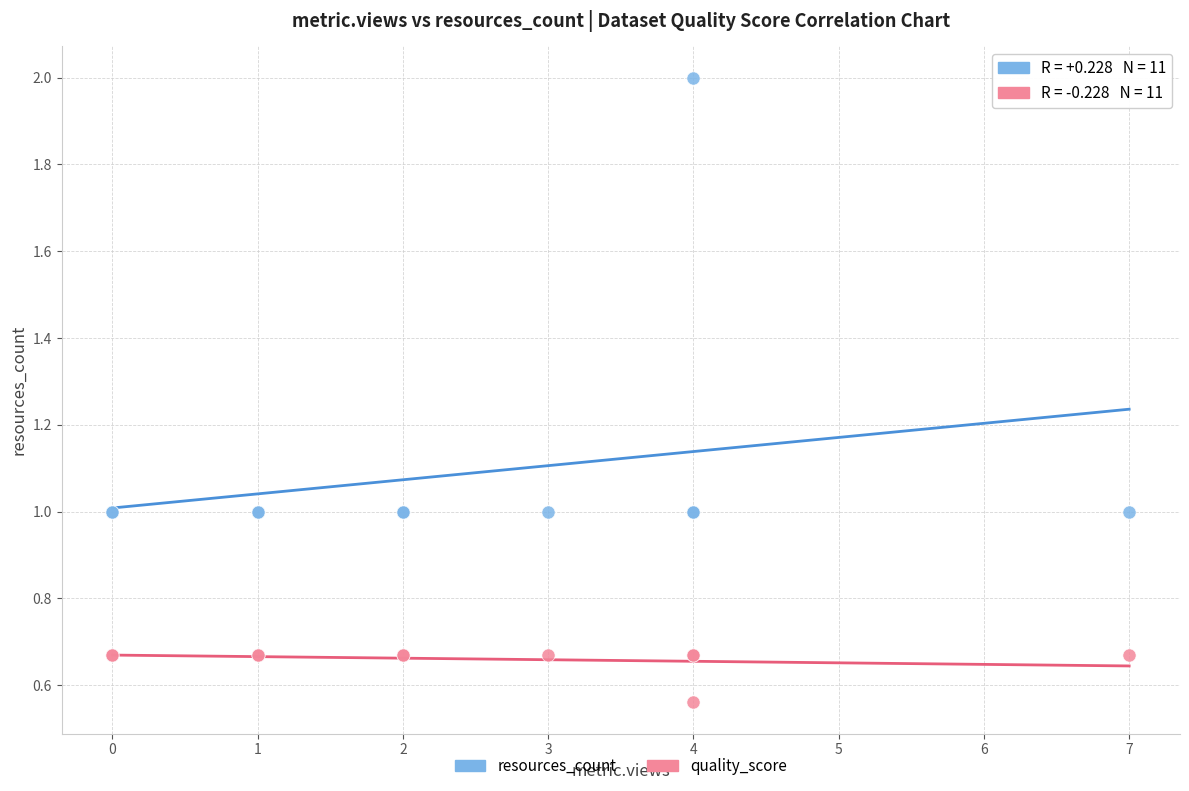

Which series has the largest Y range (max minus min)?

resources_count